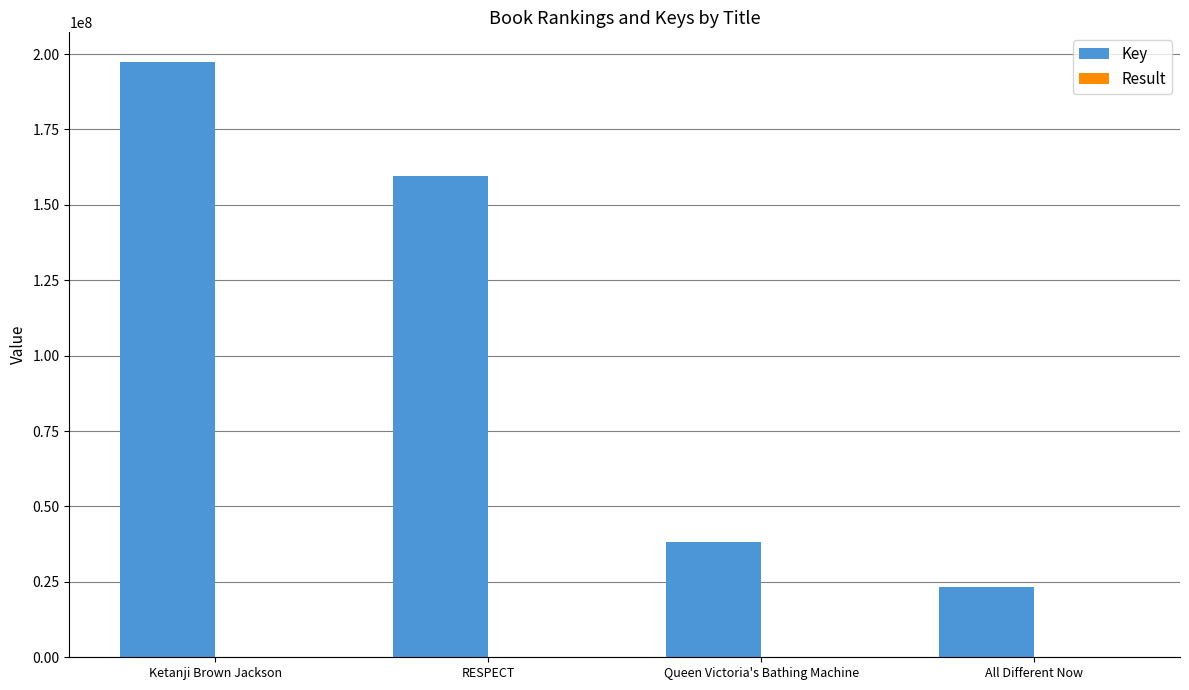

The value of Key at RESPECT is 159555107. True or false?

True